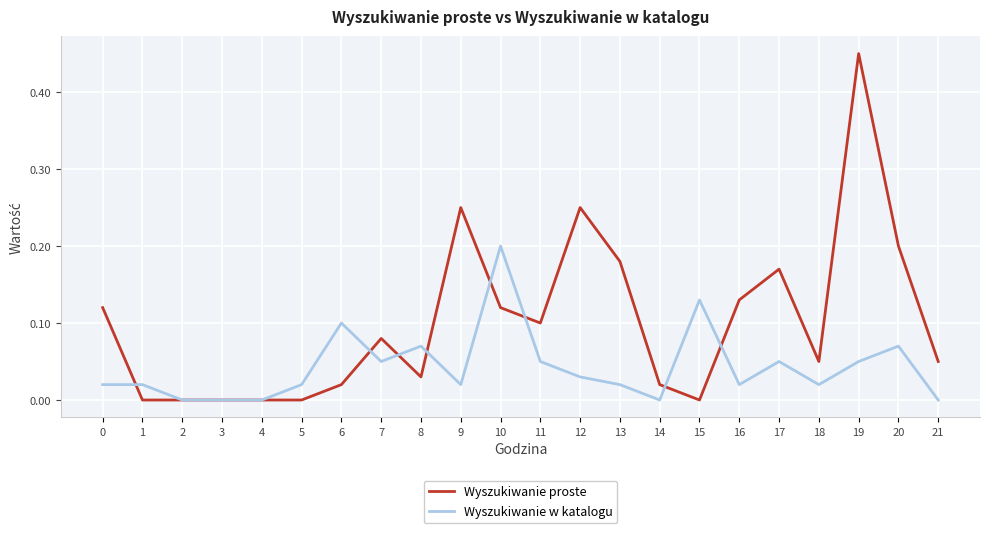

The Wyszukiwanie proste series shows 0.1 at 7. True or false?

True